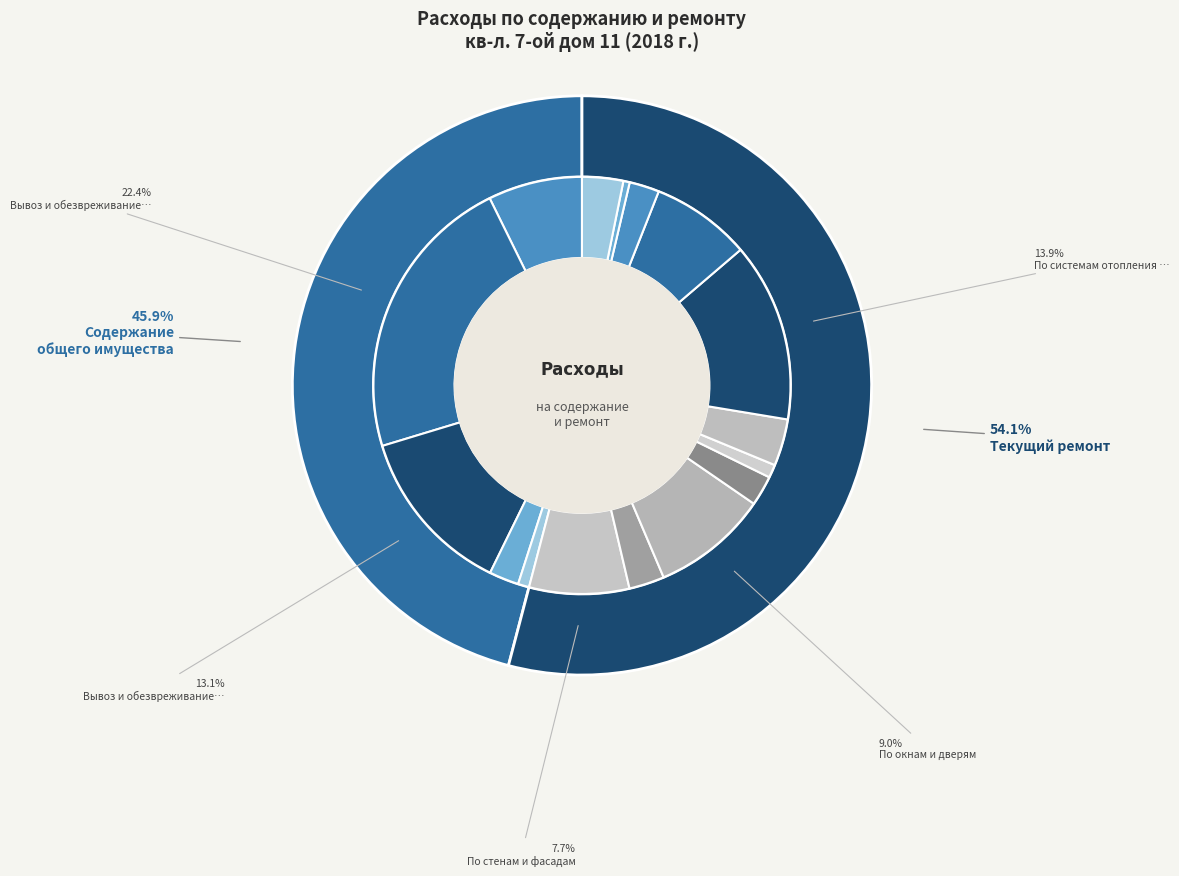

Between По системам вентиляции and По крышам (кровля), which is larger?

По крышам (кровля)